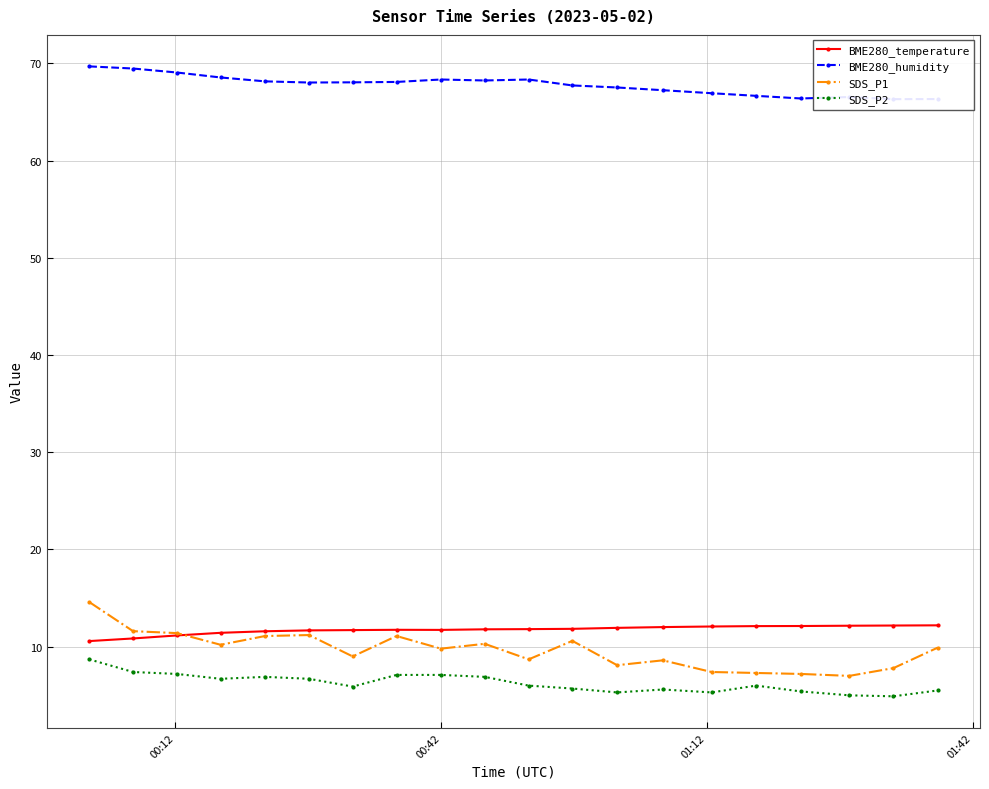

What is the difference between the maximum and minimum values in the SDS_P2 series?

3.8